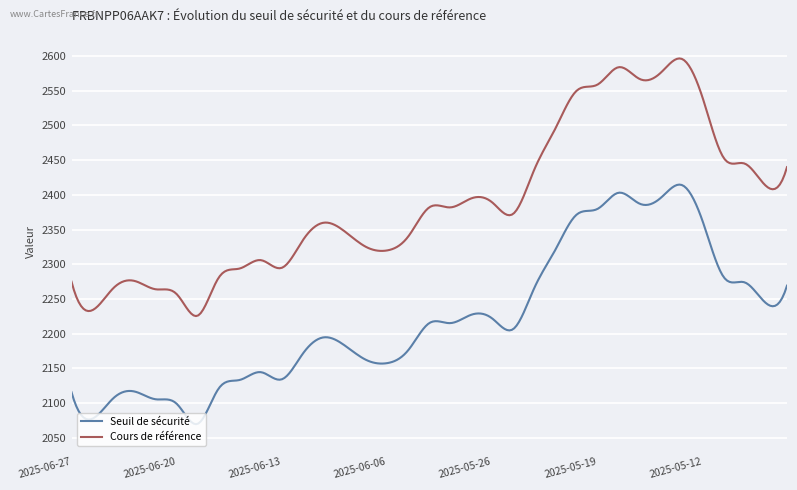

Which series has the largest total across all categories?

Cours de référence